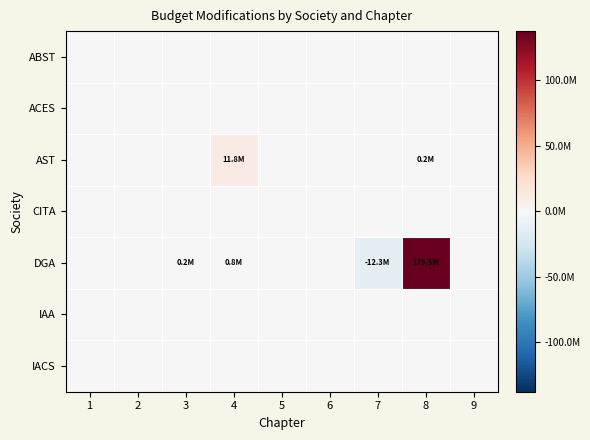

Which has a higher value, 8 or 5?

8